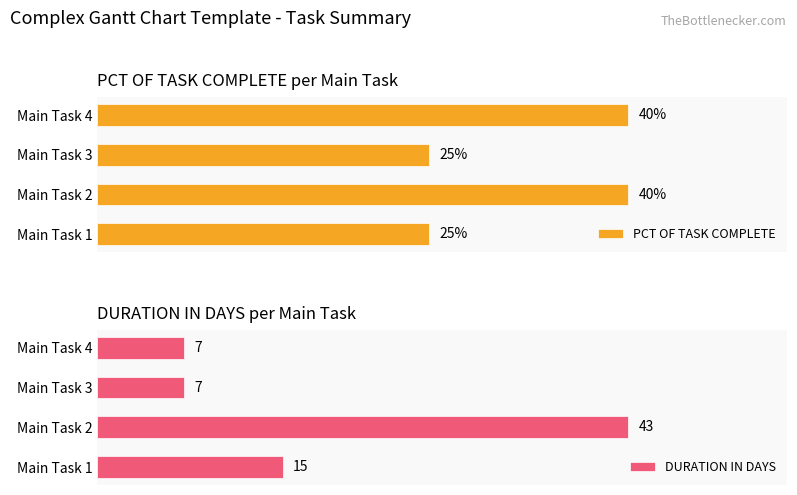

What is the sum of all PCT OF TASK COMPLETE values?

1.3